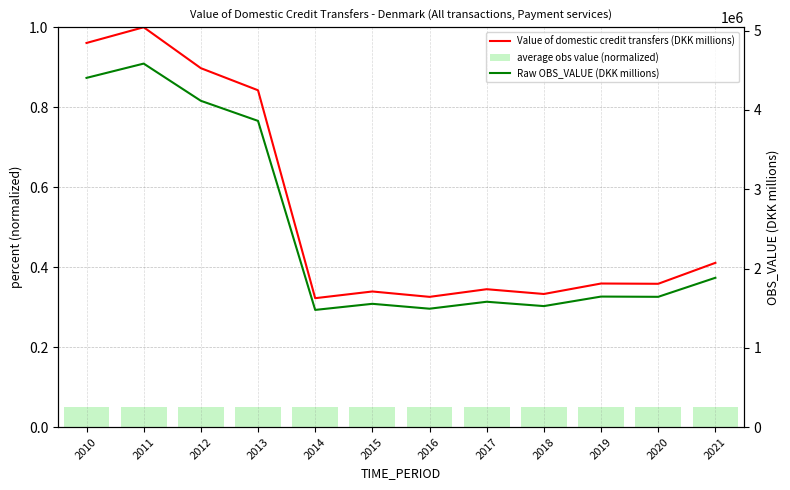

Reading left to right, extract all data points from this chart.

Value of domestic credit transfers (DKK millions): 2010=1.0	2011=1.0	2012=0.9	2013=0.8	2014=0.3	2015=0.3	2016=0.3	2017=0.3	2018=0.3	2019=0.4	2020=0.4	2021=0.4
average obs value (normalized): 2010=0.1	2011=0.1	2012=0.1	2013=0.1	2014=0.1	2015=0.1	2016=0.1	2017=0.1	2018=0.1	2019=0.1	2020=0.1	2021=0.1
Raw OBS_VALUE (DKK millions): 2010=4402970.0	2011=4583190.0	2012=4114160.0	2013=3860870.0	2014=1478006.0	2015=1554795.0	2016=1493219.0	2017=1580796.0	2018=1526131.0	2019=1646134.0	2020=1643036.0	2021=1883177.0